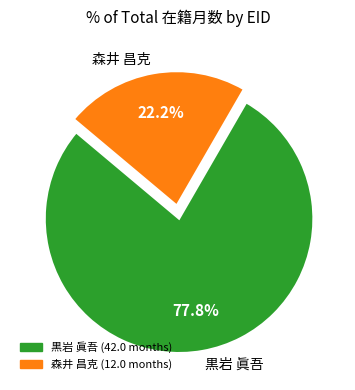

Does any single category account for the majority?

Yes